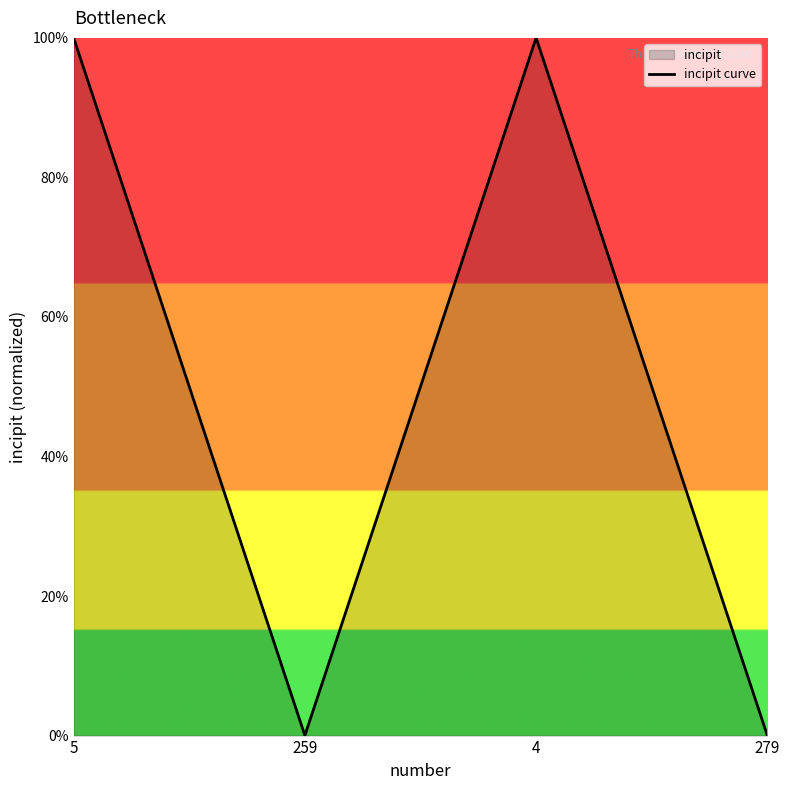

Reading left to right, transcribe all the data shown in this chart.

5=100.0	259=0.0	4=100.0	279=0.0